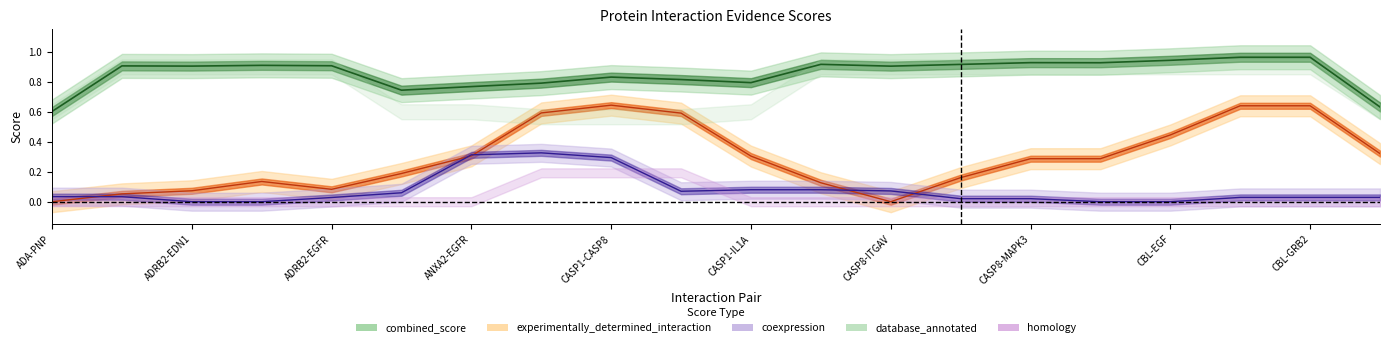

What is the label of the 5th point from the right?

CBL-CD247